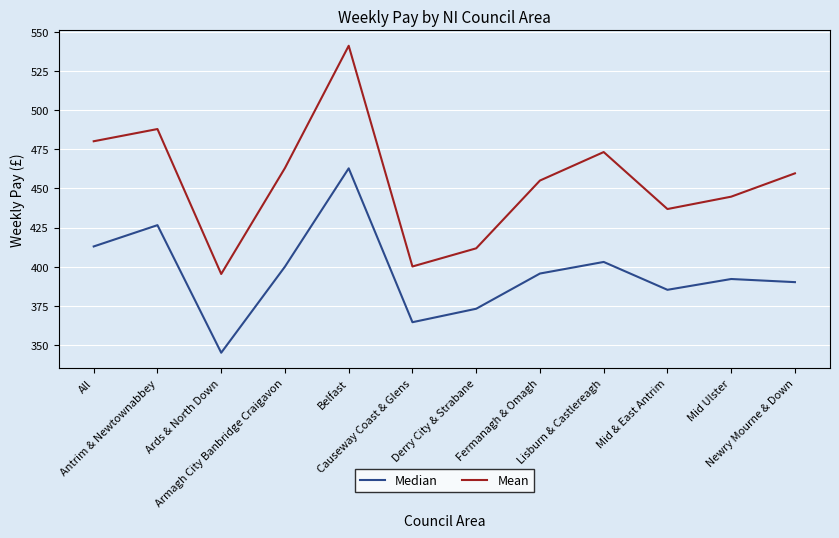

What is the difference between the highest and lowest values at Mid Ulster?

52.6